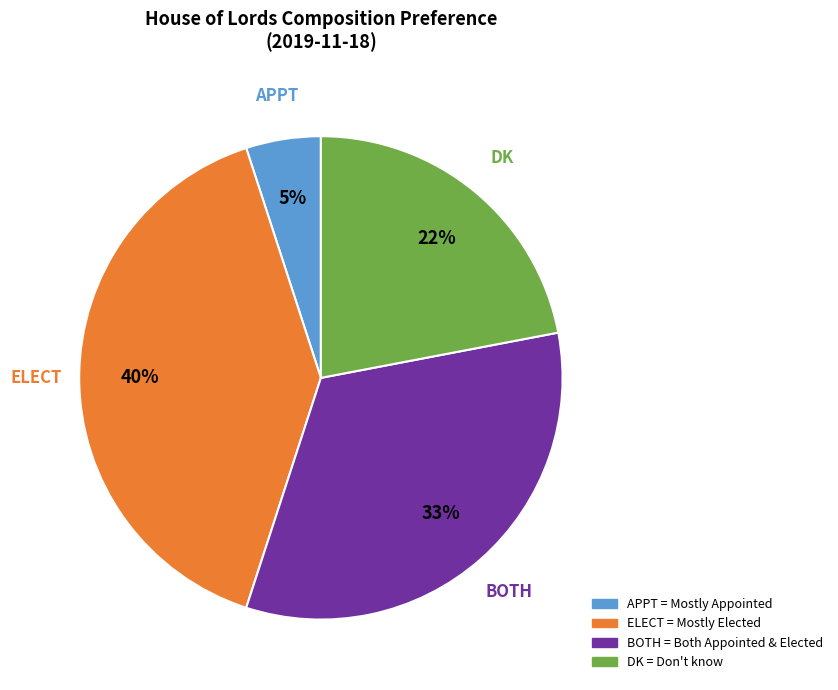

To the nearest percent, what is the average slice percentage?

25%